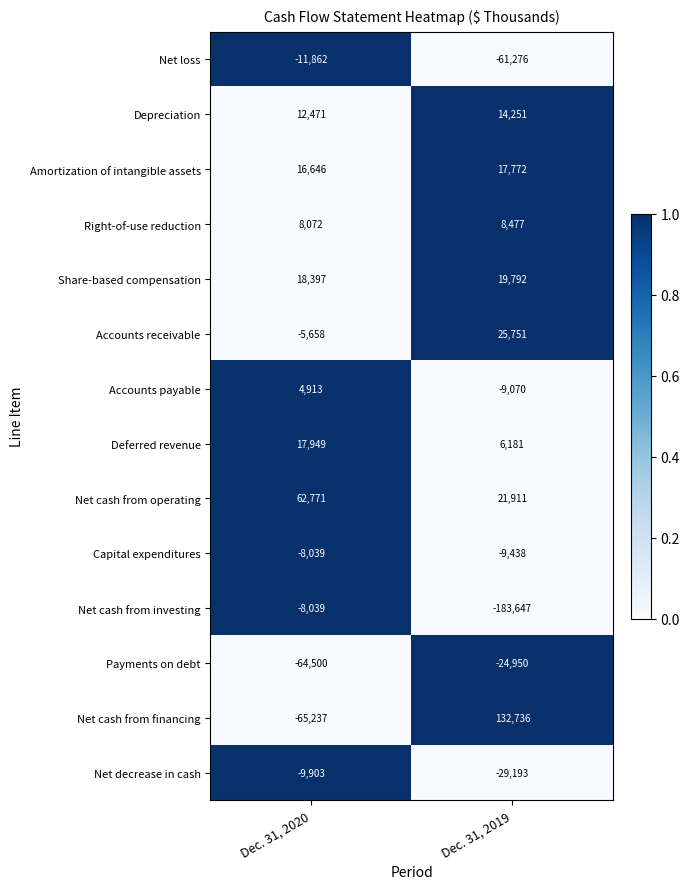

Reading left to right, what are all the values shown in this chart?

Net loss: -11862	-61276
Depreciation: 12471	14251
Amortization of intangible assets: 16646	17772
Right-of-use reduction: 8072	8477
Share-based compensation: 18397	19792
Accounts receivable: -5658	25751
Accounts payable: 4913	-9070
Deferred revenue: 17949	6181
Net cash from operating: 62771	21911
Capital expenditures: -8039	-9438
Net cash from investing: -8039	-183647
Payments on debt: -64500	-24950
Net cash from financing: -65237	132736
Net decrease in cash: -9903	-29193